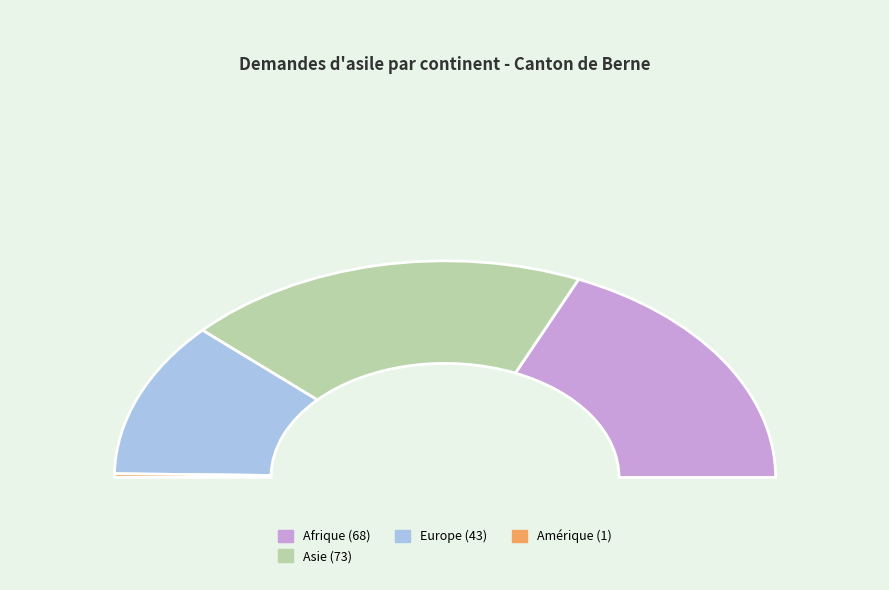

To the nearest percent, what is the difference between the largest and smallest slice percentages?

39%